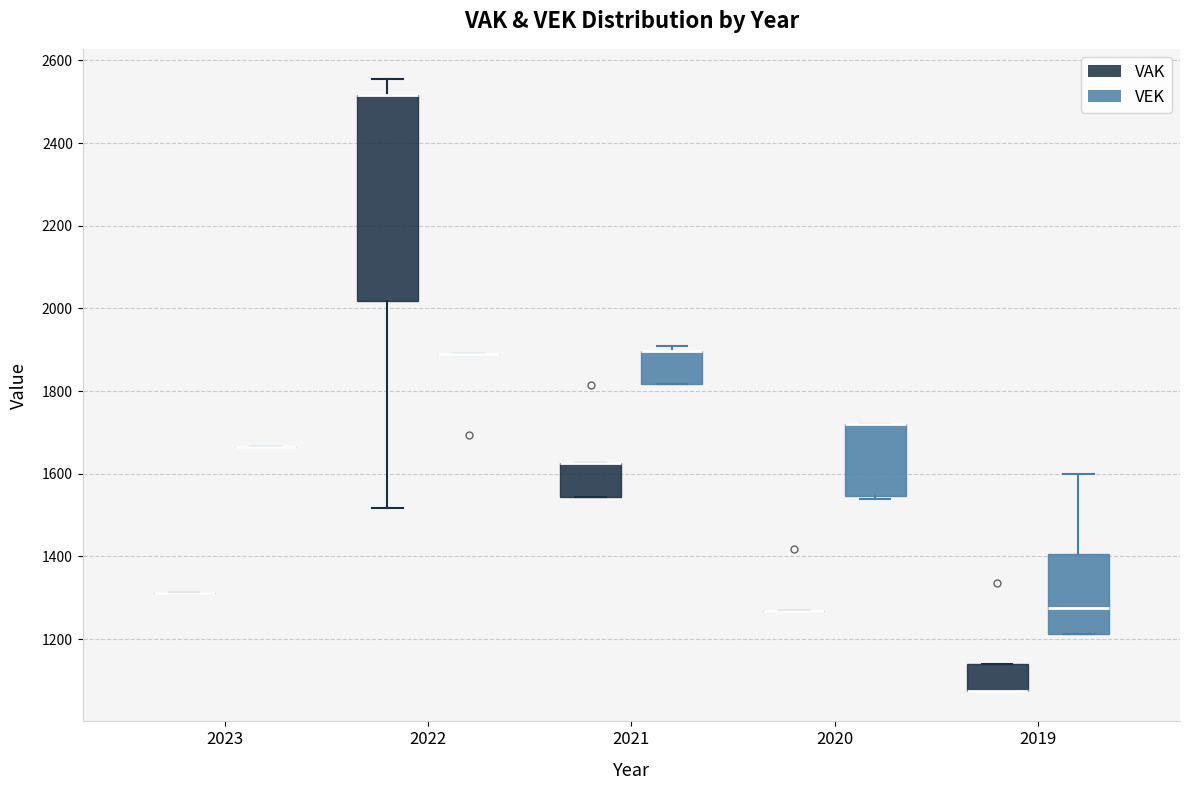

Where does the lower whisker of the box for 2022 (VAK) end on the y-axis? The values are not printed on the chart, so give them approximately, as read against the axis.

1520